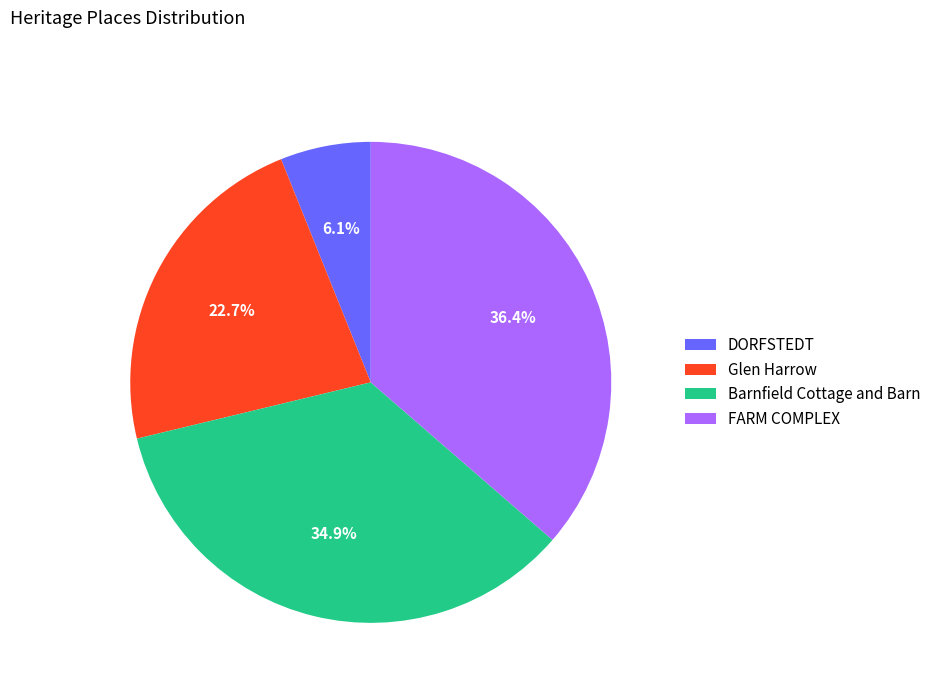

To the nearest percent, what is the difference between the largest and smallest slice percentages?

30%